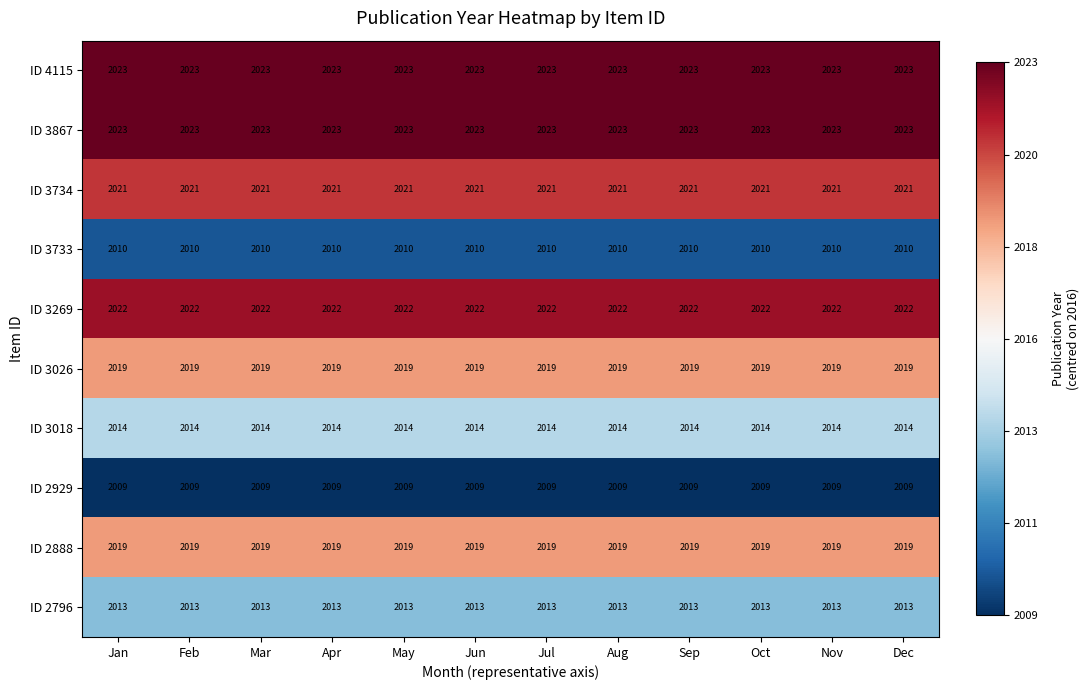

Is it true that ID 3026 equals 1109 at May?

False